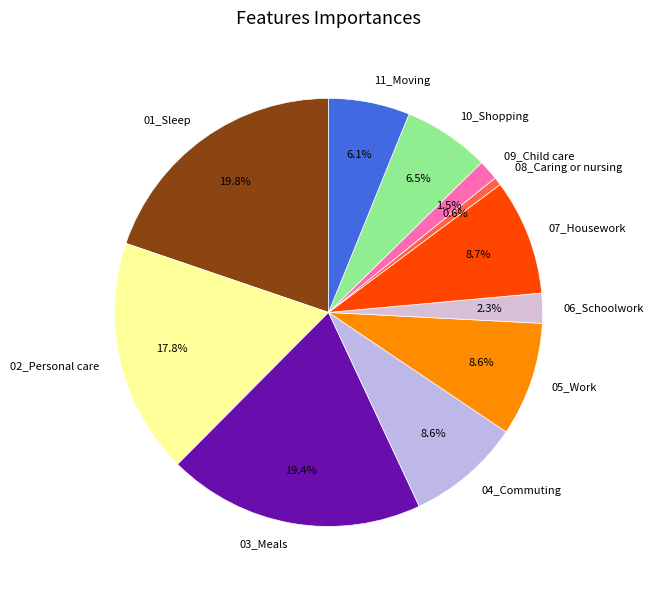

How many segments does this pie chart have?

11